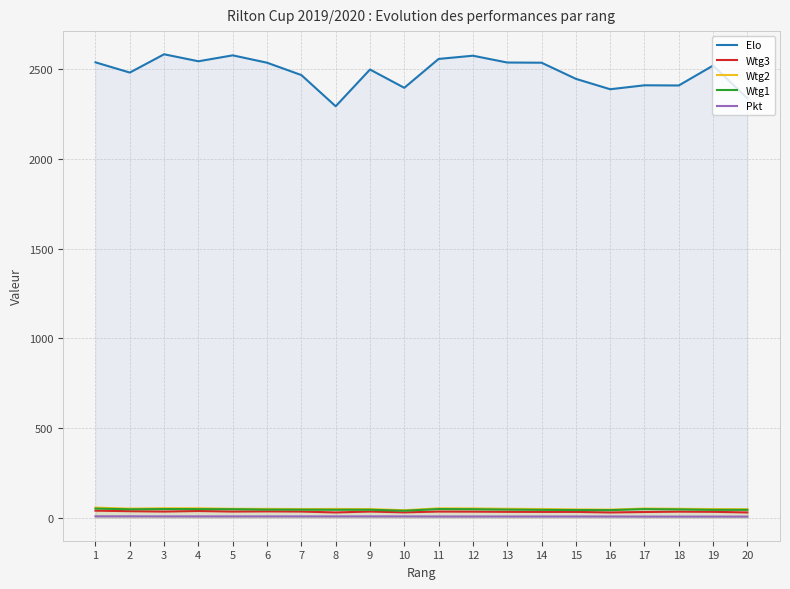

How many values in the Elo series exceed 2521?

9